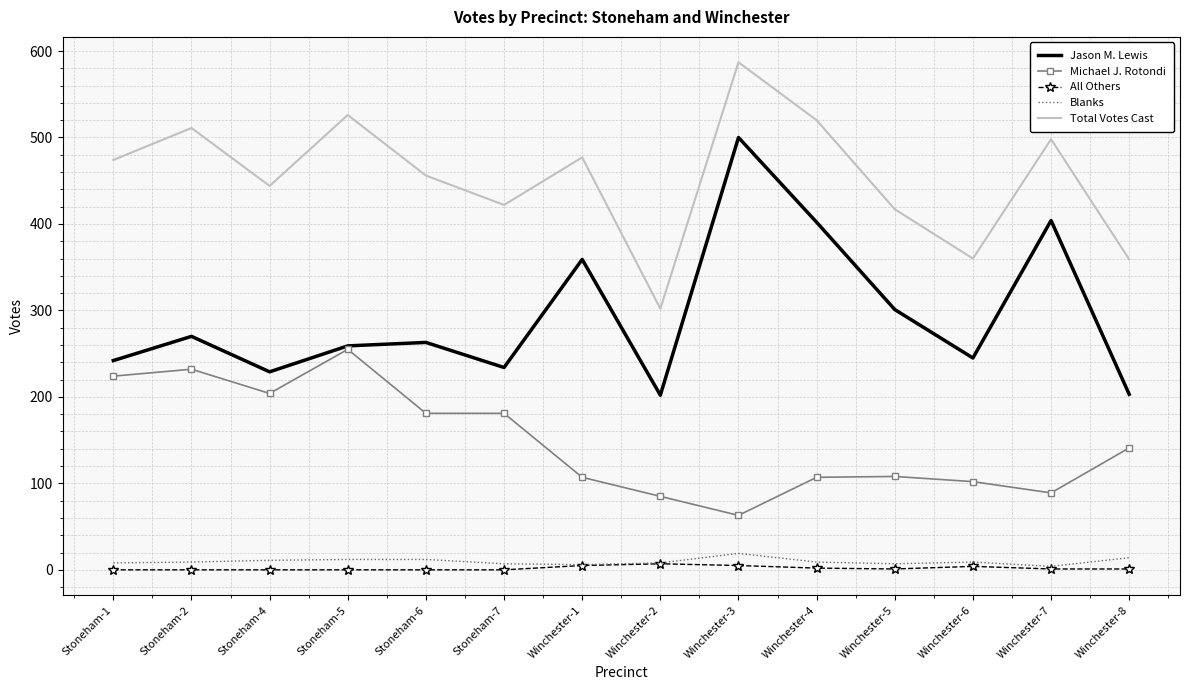

True or false: All Others and Michael J. Rotondi intersect in this chart.

False